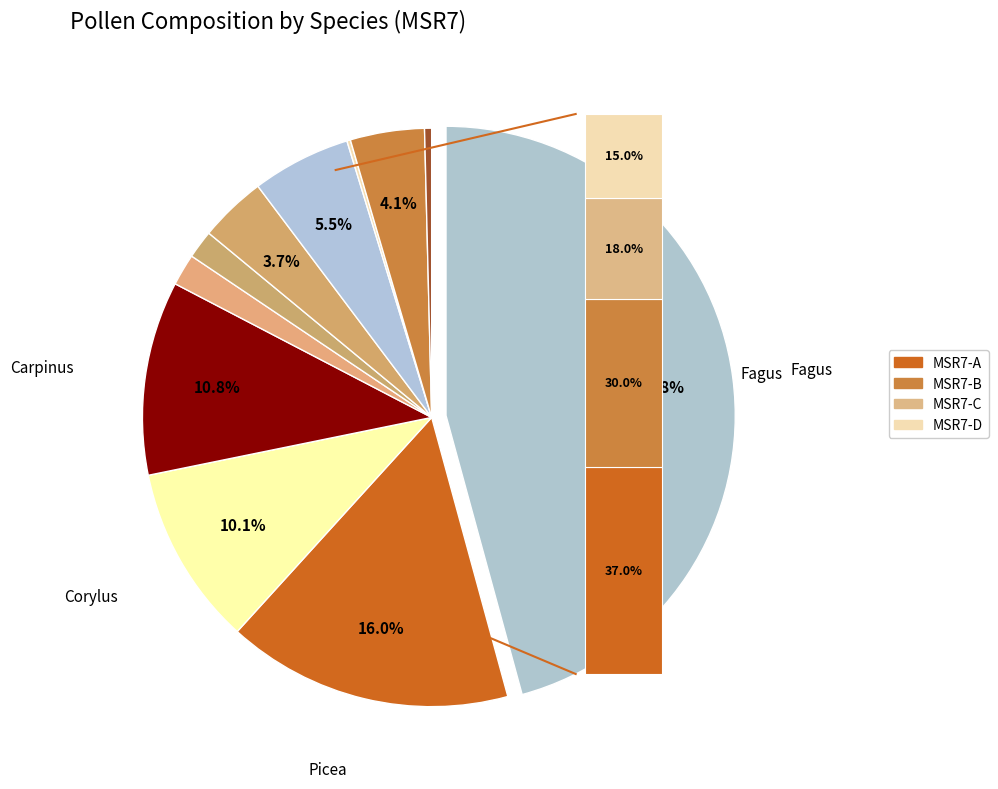

The Cornus slice represents 0% of the pie. True or false?

True